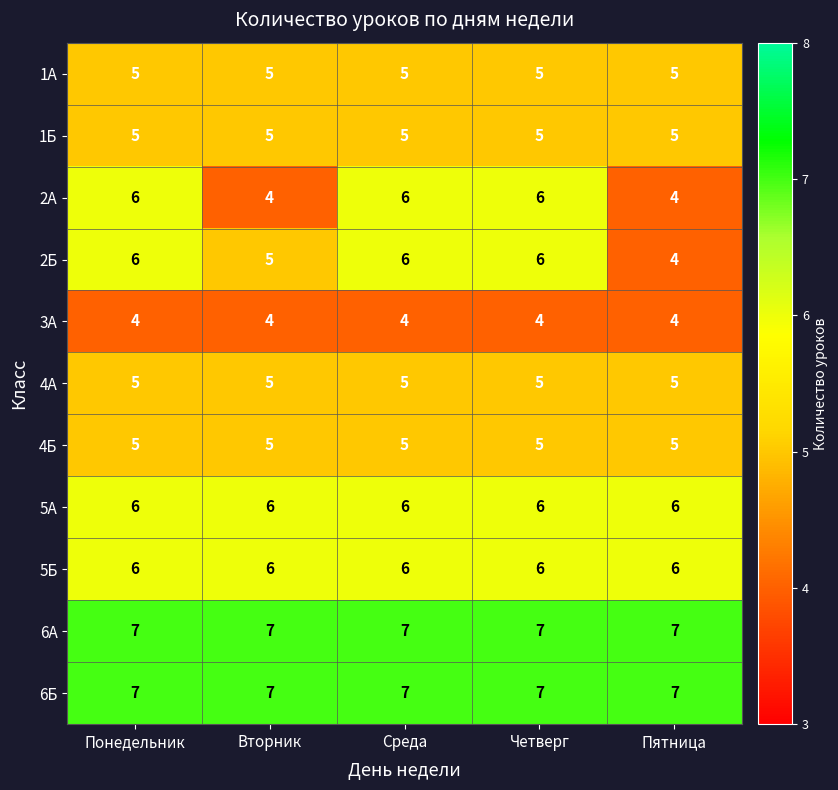

What is the difference between the highest and lowest values at Понедельник?

3